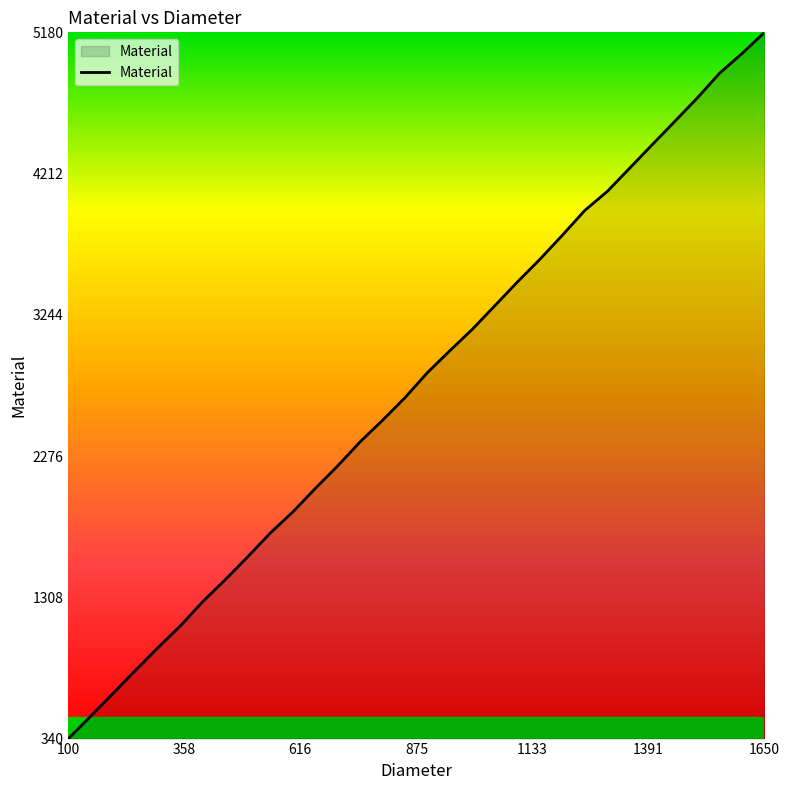

What is the smallest value displayed?

340